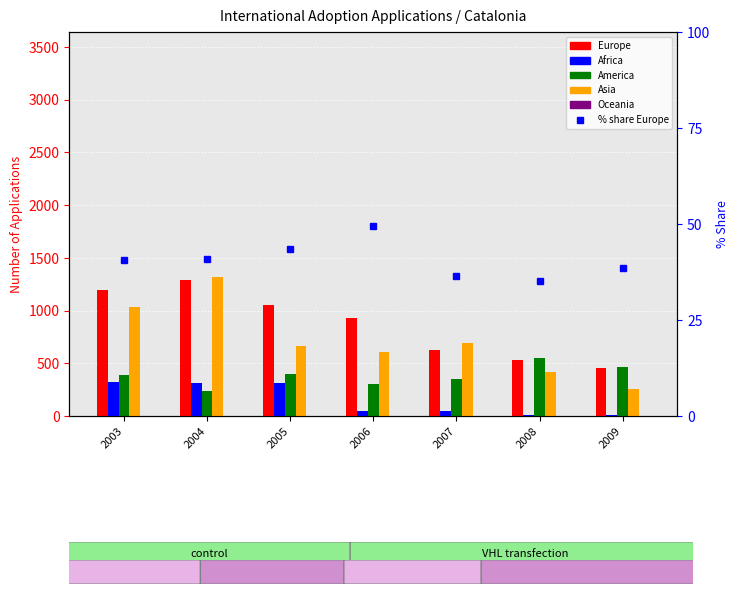

What is the value of the Asia bar at the 7th from the left?

253